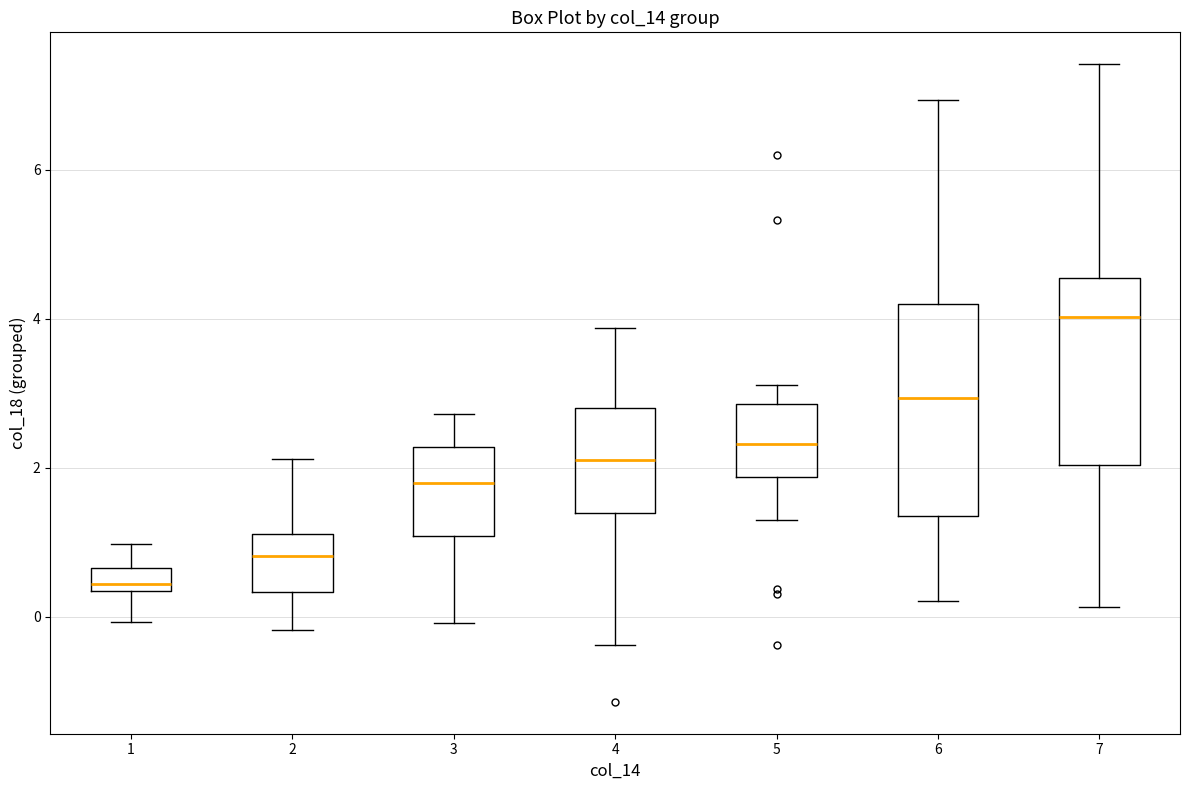

Reading left to right, read every box against the y-axis: the position of its median line, the range the box covers, and the ends of its whiskers. The values are not printed on the chart, so give them approximately, as read against the axis.

1: median 0.4 (just above the box's lower edge), box 0.4 to 0.6, whiskers 0.0 to 1.0
2: median 0.8, box 0.4 to 1.2, whiskers -0.2 to 2.2
3: median 1.8, box 1.0 to 2.2, whiskers 0.0 to 2.8
4: median 2.2, box 1.4 to 2.8, whiskers -0.4 to 3.8
5: median 2.4, box 1.8 to 2.8, whiskers 1.2 to 3.2
6: median 3.0, box 1.4 to 4.2, whiskers 0.2 to 7.0
7: median 4.0, box 2.0 to 4.6, whiskers 0.2 to 7.4